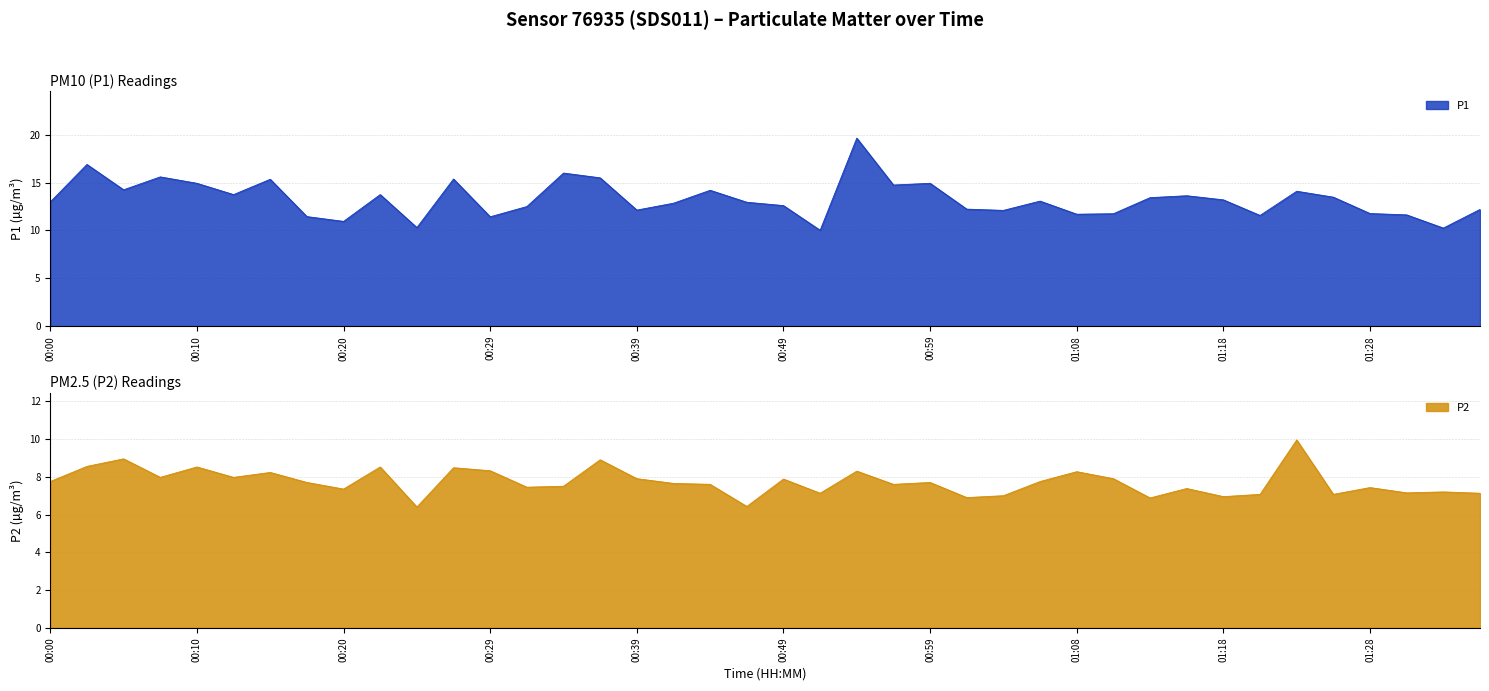

What is the difference between the second highest and second lowest values in the P1 series?

6.6